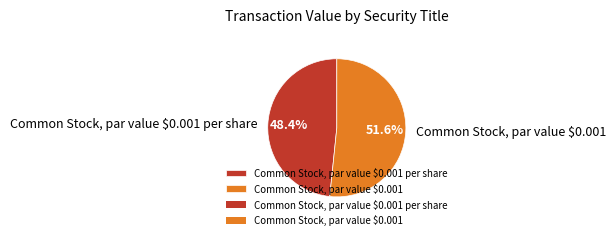

Is the sum of Common Stock, par value $0.001 and Common Stock, par value $0.001 per share greater than half?

Yes